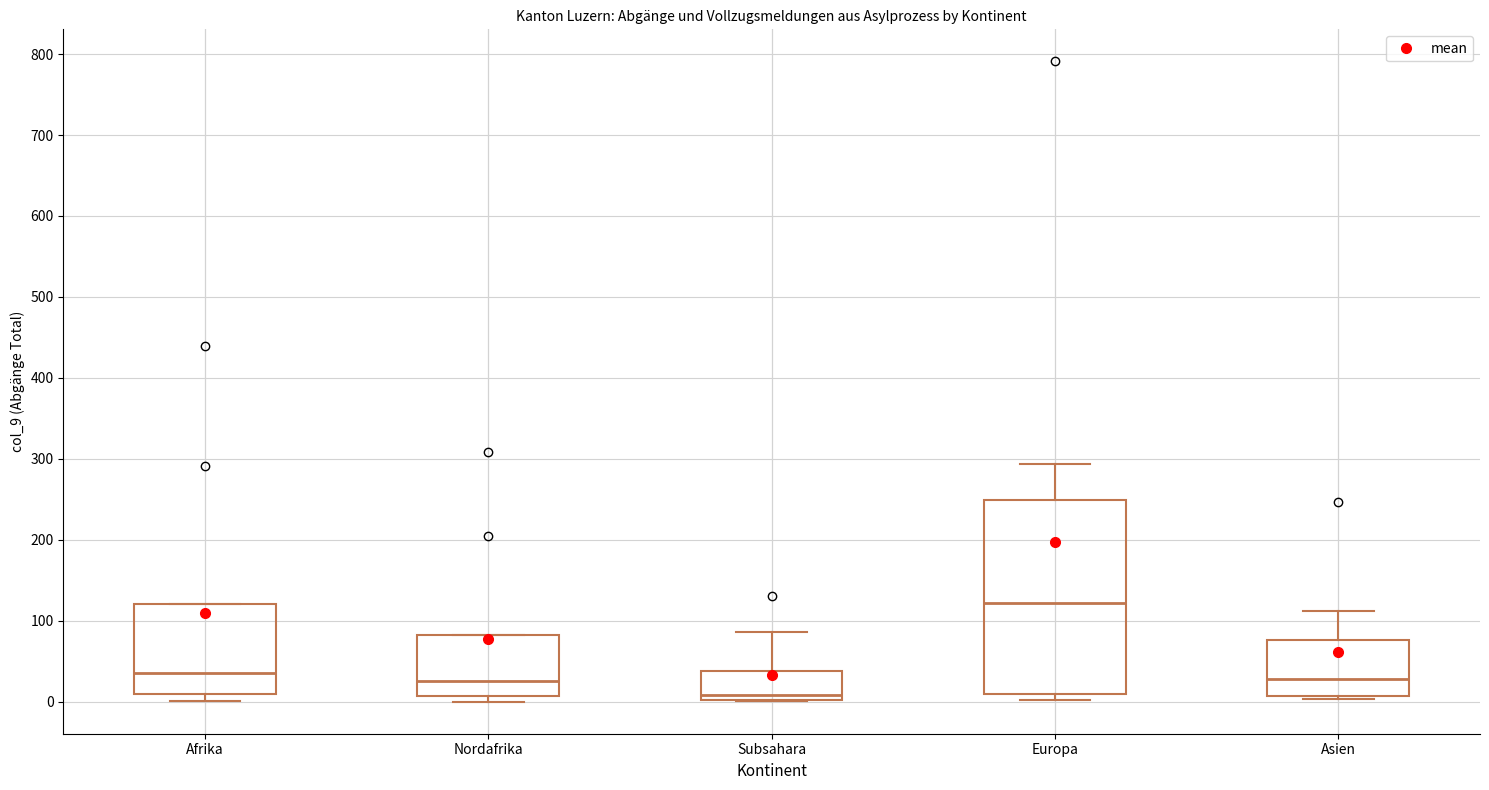

Which box is the tallest, from its lower edge to its upper edge?

Europa